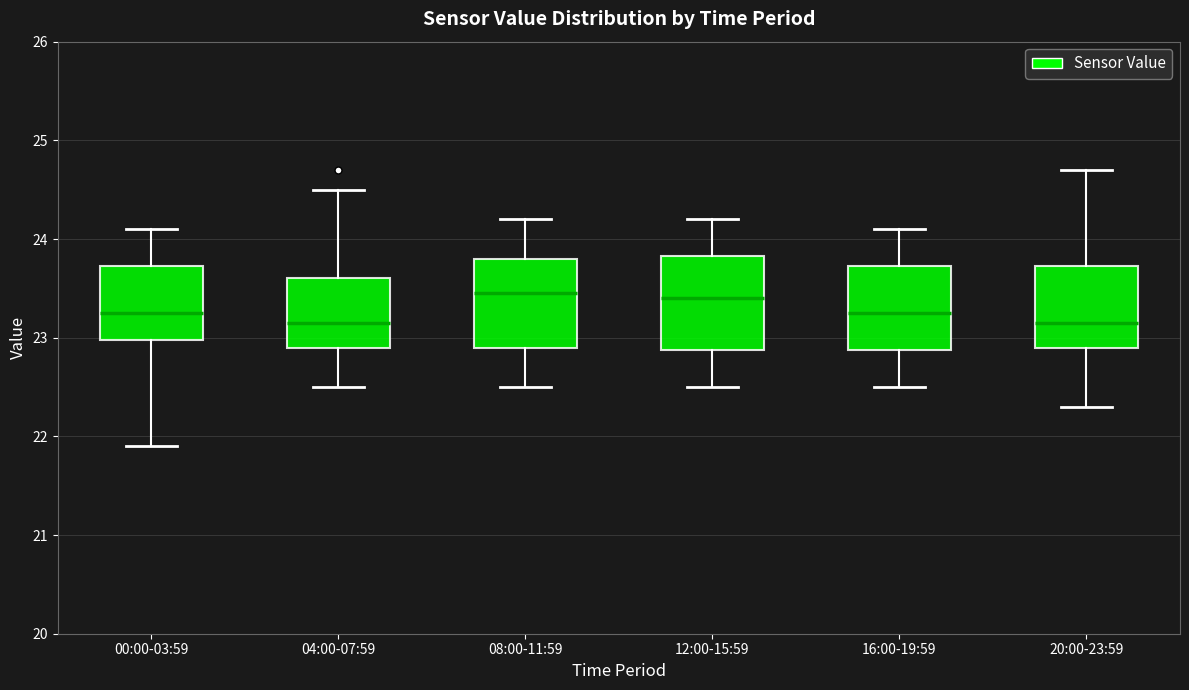

Reading left to right, transcribe this box plot: for each box, give where its median line is, the range the box spans, and where its two whiskers end, as read against the y-axis. The values are not printed on the chart, so give them approximately, as read against the axis.

00:00-03:59: median 23.3, box 23.0 to 23.7, whiskers 21.9 to 24.1
04:00-07:59: median 23.2, box 22.9 to 23.6, whiskers 22.5 to 24.5
08:00-11:59: median 23.5, box 22.9 to 23.8, whiskers 22.5 to 24.2
12:00-15:59: median 23.4, box 22.9 to 23.8, whiskers 22.5 to 24.2
16:00-19:59: median 23.3, box 22.9 to 23.7, whiskers 22.5 to 24.1
20:00-23:59: median 23.2, box 22.9 to 23.7, whiskers 22.3 to 24.7